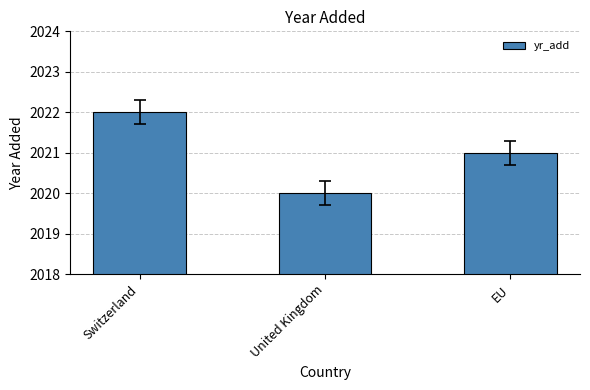

What position from the right is EU?

1